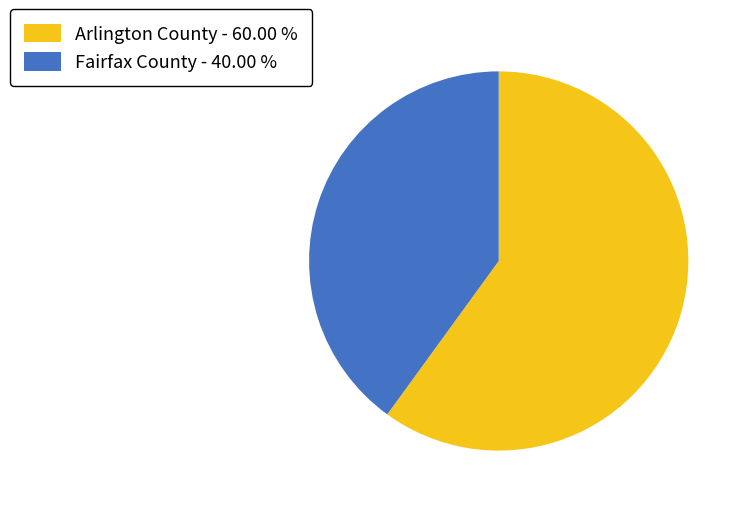

Is there a majority slice in this chart?

Yes